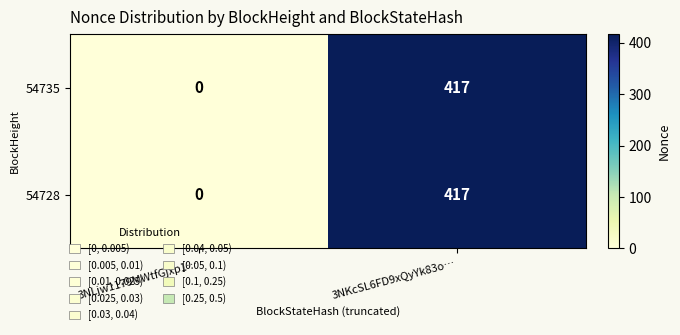

What is the difference between the 54735 values at 3NKcSL6FD9xQyYk83o… and 3NLjw1179MWtfGjxp1…?

417